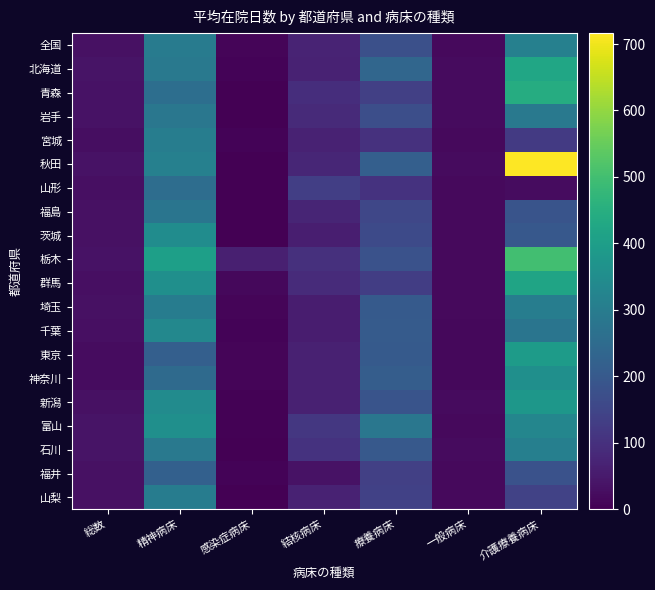

List the labels in order of 福島 value, largest first.

精神病床, 介護療養病床, 療養病床, 結核病床, 総数, 一般病床, 感染症病床